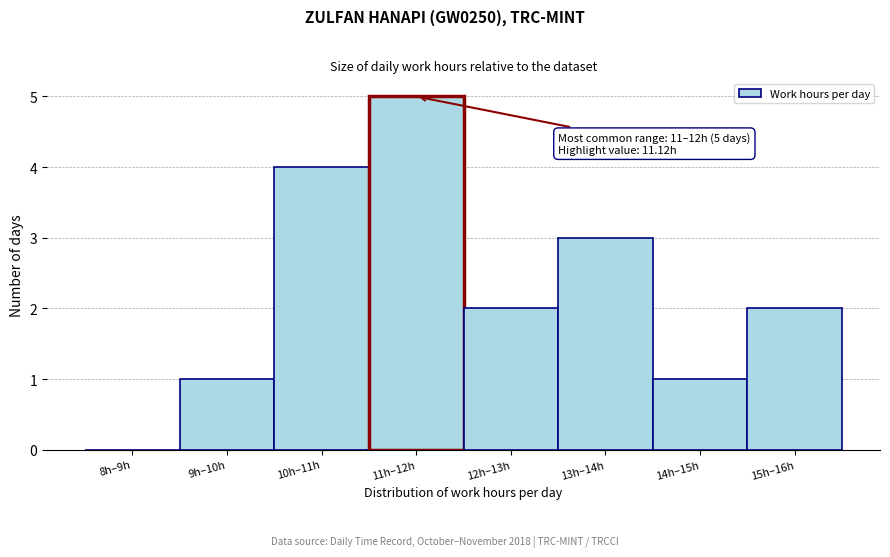

Reading left to right, list all the values displayed in this chart.

8h–9h=0	9h–10h=1	10h–11h=4	11h–12h=5	12h–13h=2	13h–14h=3	14h–15h=1	15h–16h=2